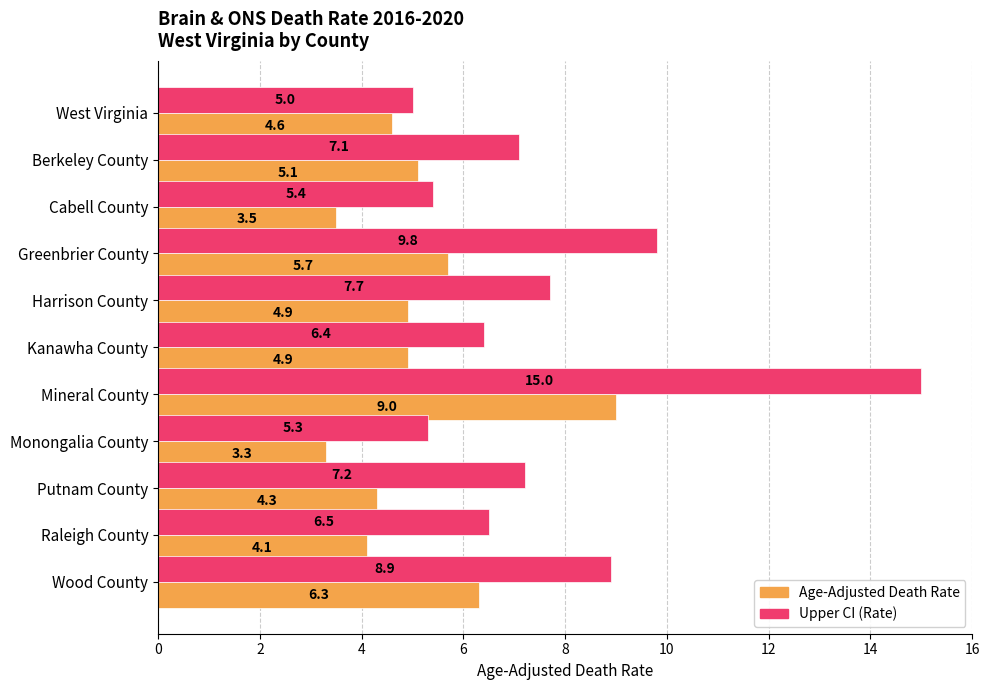

At which category is the sum across all series the highest?

Mineral County